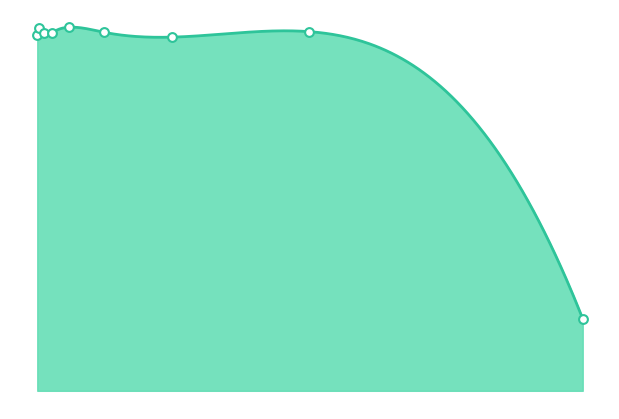

Which has a higher value, 8.0 or 16.0?

8.0